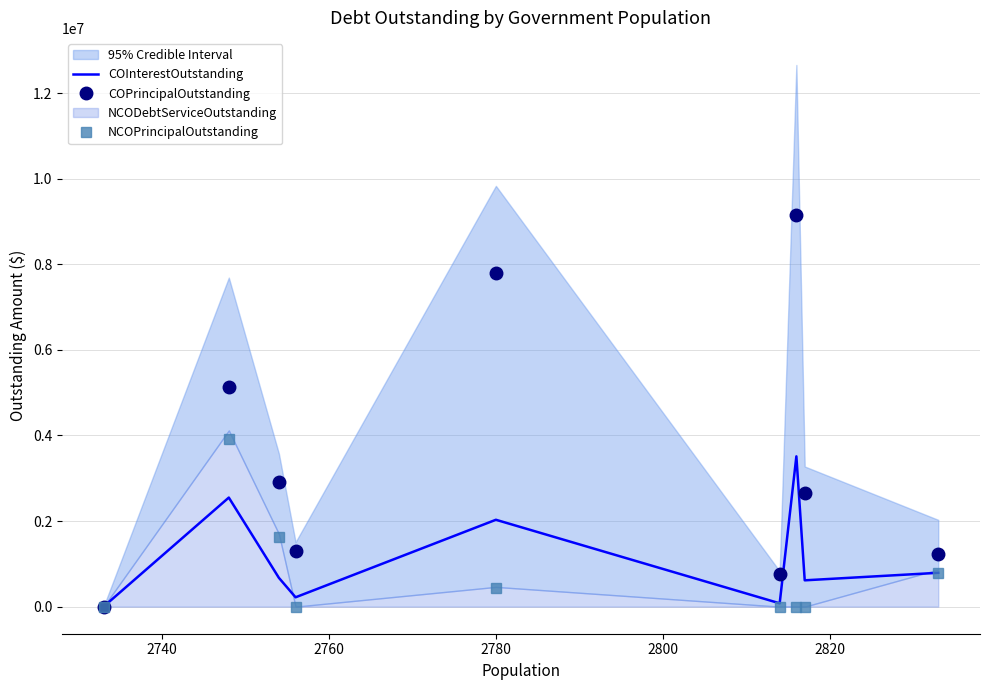

What is the difference between the maximum and minimum values in the COInterestOutstanding series?

3511900.0